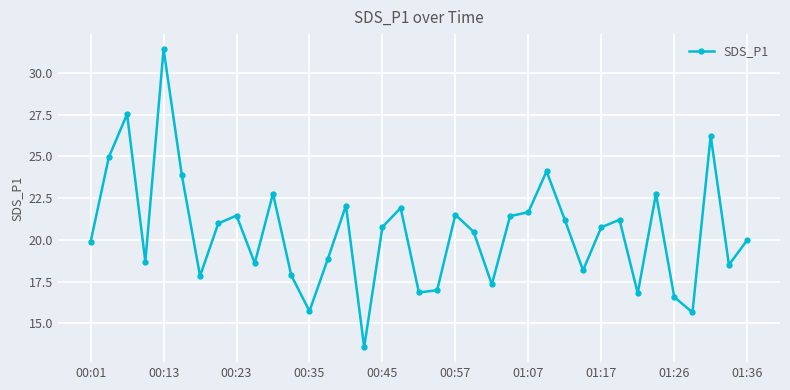

What is the value of the 8th point from the left?

21.0